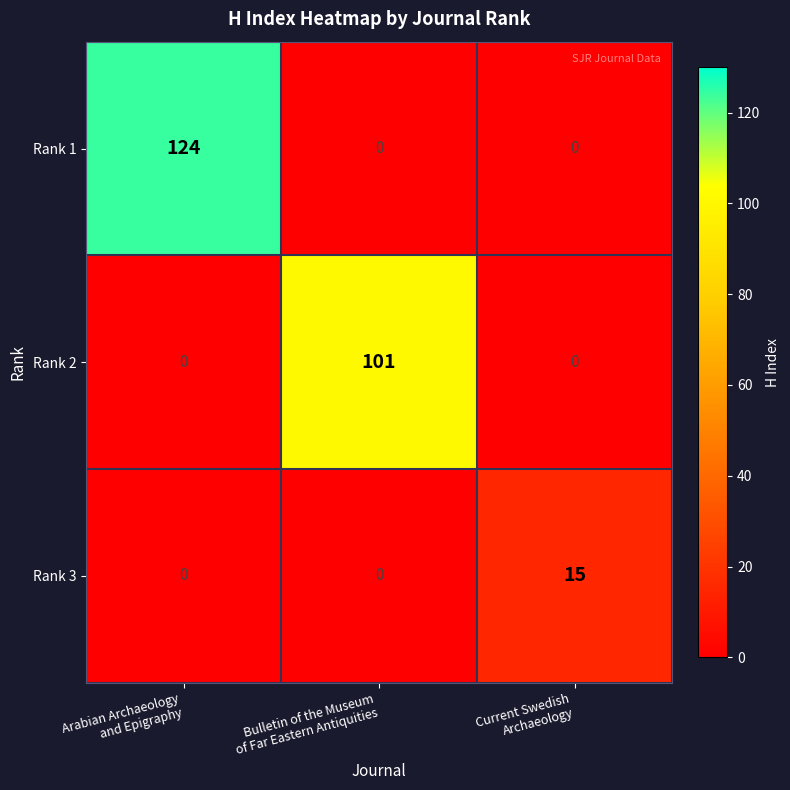

Rank the series by their maximum value, from highest to lowest.

Rank 1, Rank 2, Rank 3